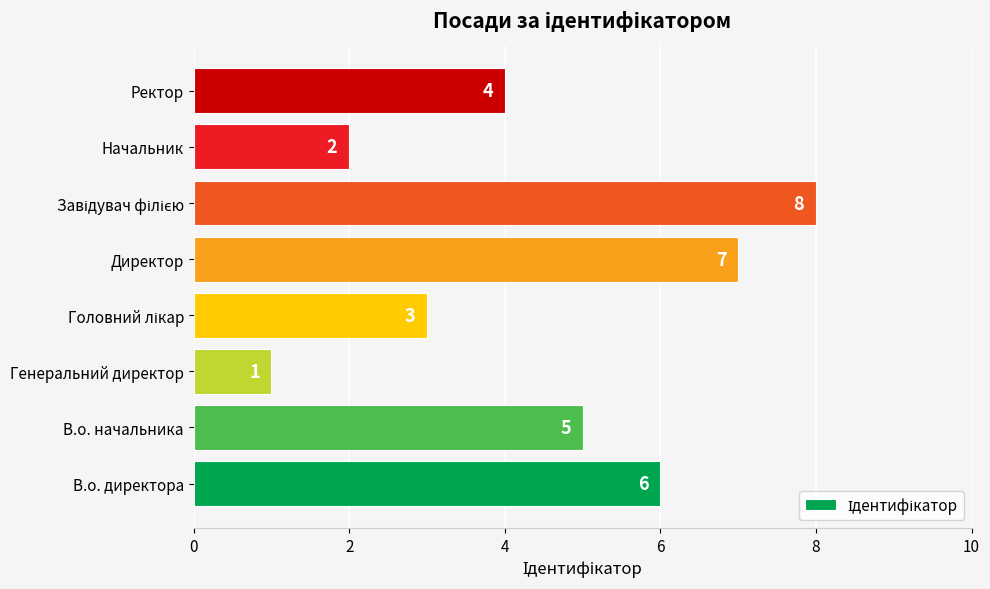

How many data points are less than 5?

4